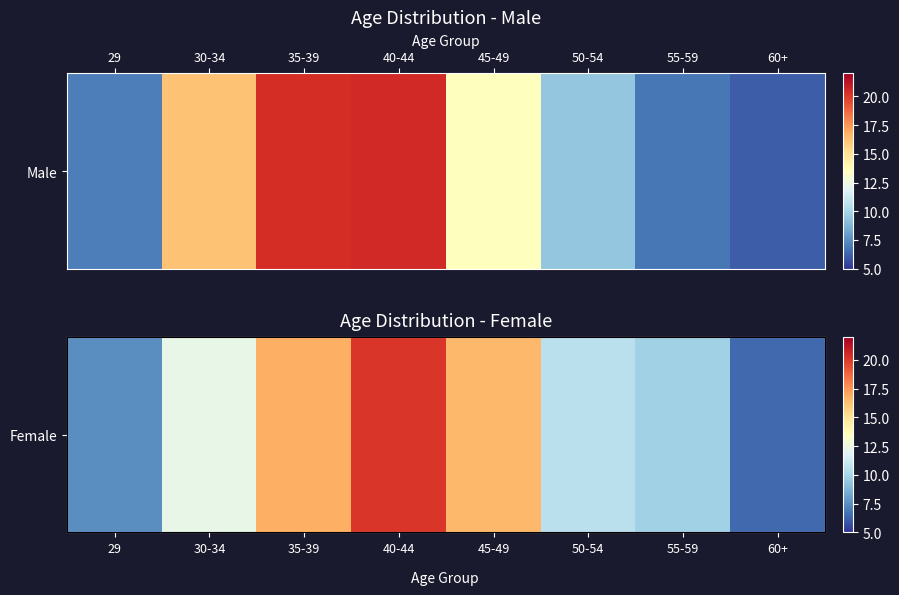

List the labels in order of value, smallest first.

60+, 29, 55-59, 50-54, 30-34, 45-49, 35-39, 40-44